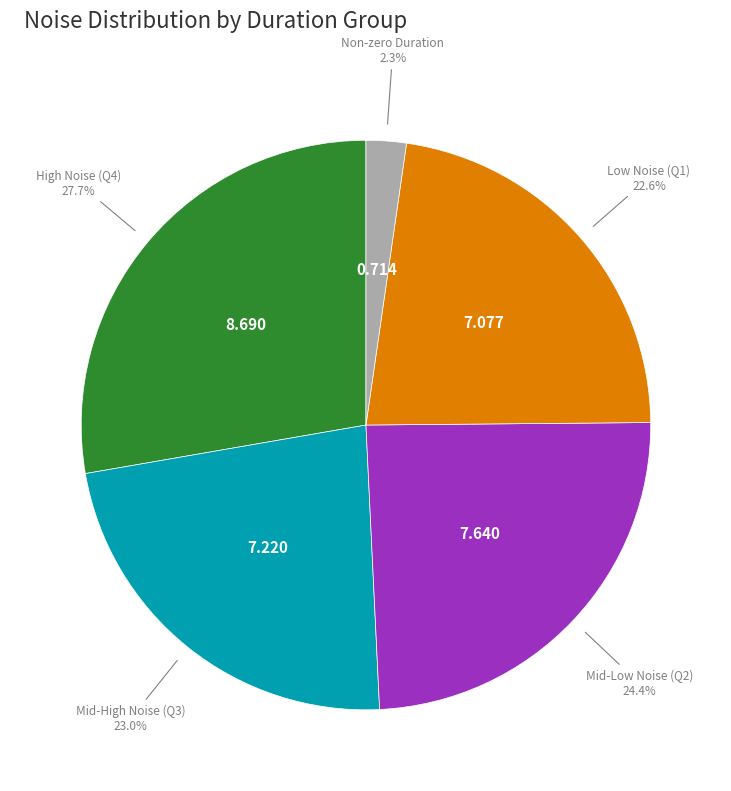

Does any single category account for the majority?

No